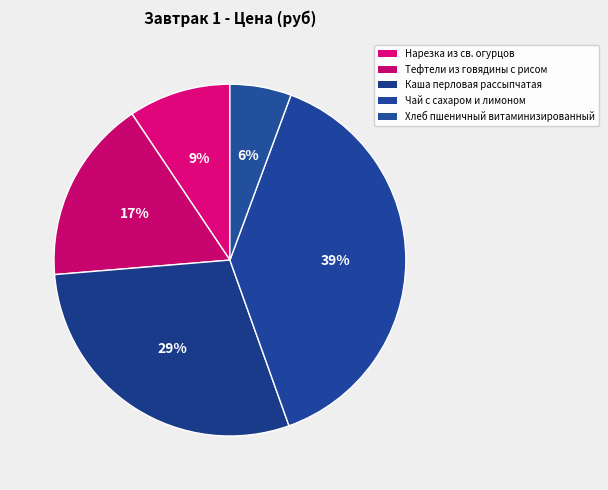

Which slice is the largest?

Чай с сахаром и лимоном